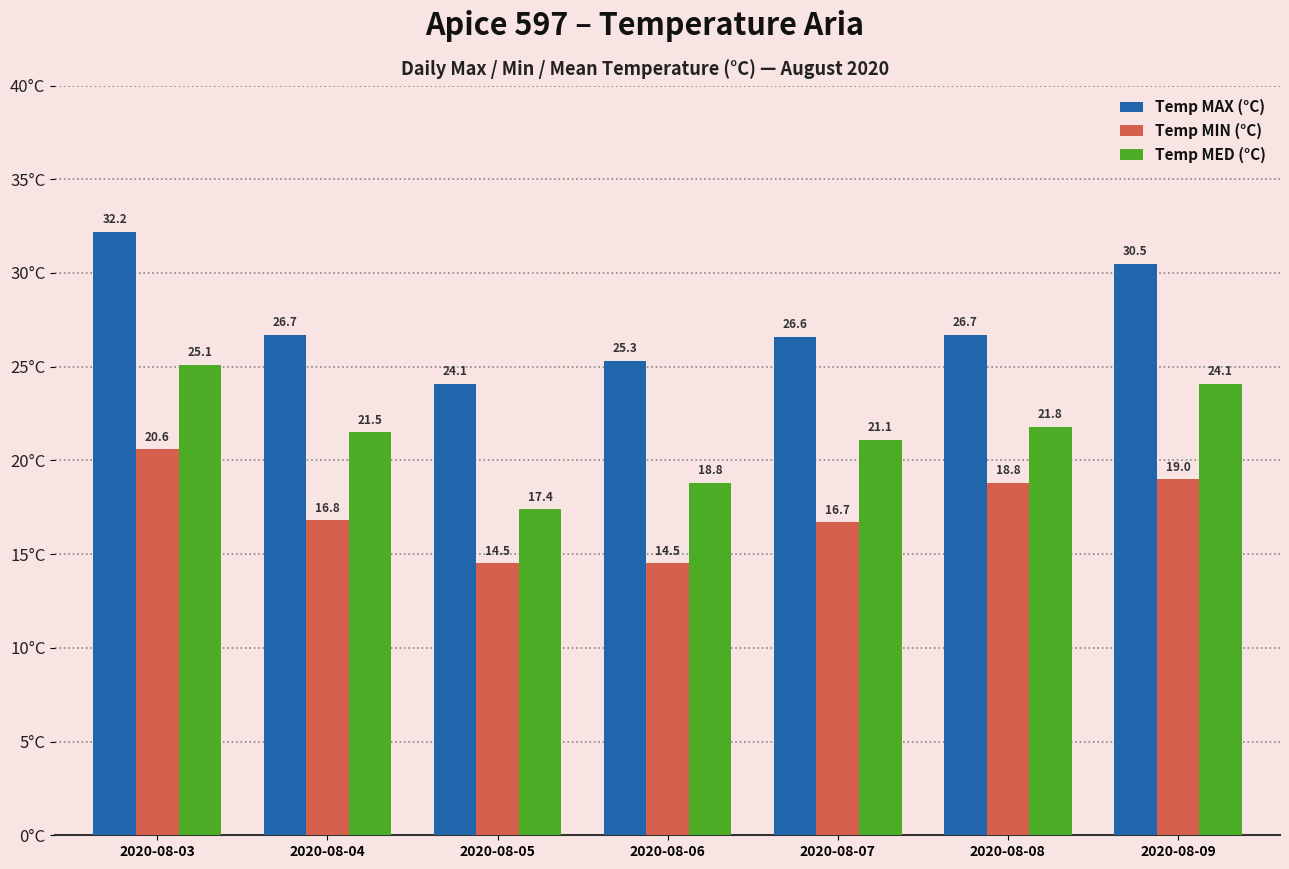

Reading left to right, extract all data points from this chart.

Temp MAX (°C): 32.2	26.7	24.1	25.3	26.6	26.7	30.5
Temp MIN (°C): 20.6	16.8	14.5	14.5	16.7	18.8	19.0
Temp MED (°C): 25.1	21.5	17.4	18.8	21.1	21.8	24.1